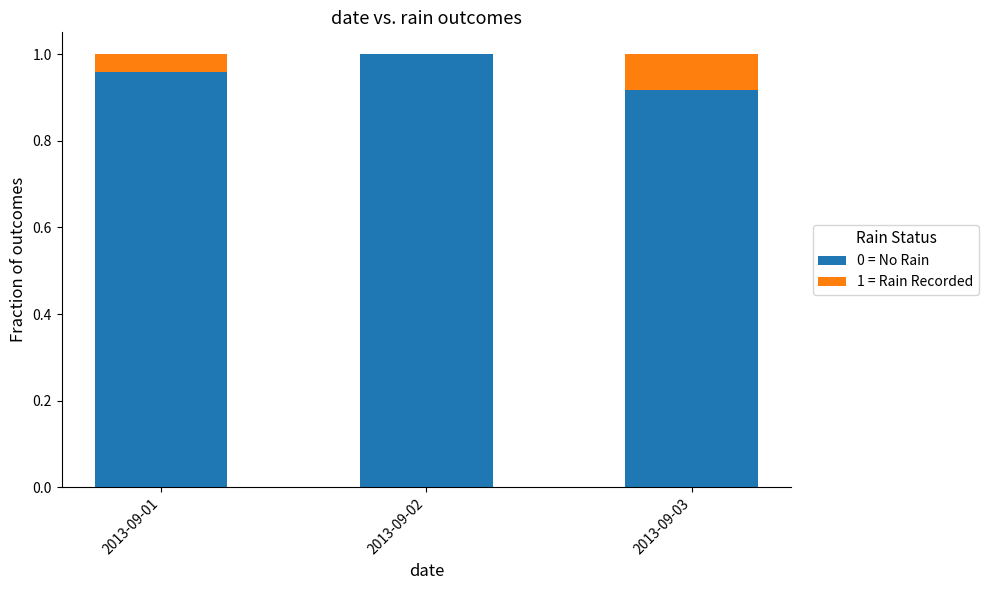

What is the sum of the 0 = No Rain values at 2013-09-03 and 2013-09-02?

1.9